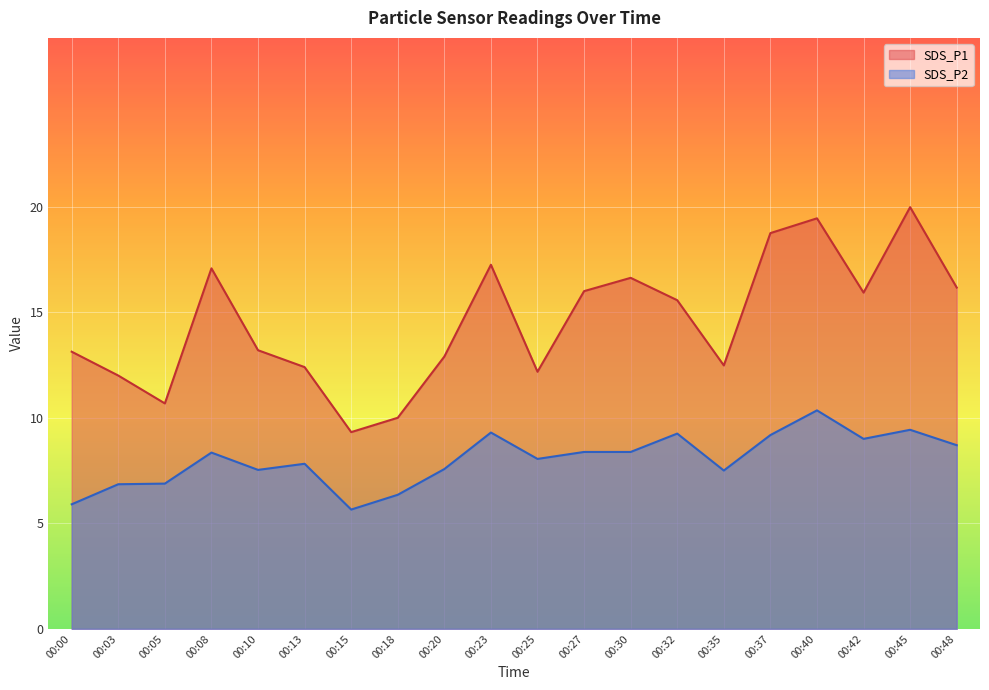

Reading left to right, transcribe all the data shown in this chart.

SDS_P1: 00:00=13.1	00:03=12.0	00:05=10.7	00:08=17.1	00:10=13.2	00:13=12.4	00:15=9.3	00:18=10.0	00:20=12.9	00:23=17.2	00:25=12.2	00:27=16.0	00:30=16.6	00:32=15.6	00:35=12.5	00:37=18.8	00:40=19.4	00:42=15.9	00:45=20.0	00:48=16.2
SDS_P2: 00:00=5.9	00:03=6.8	00:05=6.9	00:08=8.3	00:10=7.5	00:13=7.8	00:15=5.7	00:18=6.3	00:20=7.6	00:23=9.3	00:25=8.1	00:27=8.4	00:30=8.4	00:32=9.2	00:35=7.5	00:37=9.2	00:40=10.3	00:42=9.0	00:45=9.4	00:48=8.7